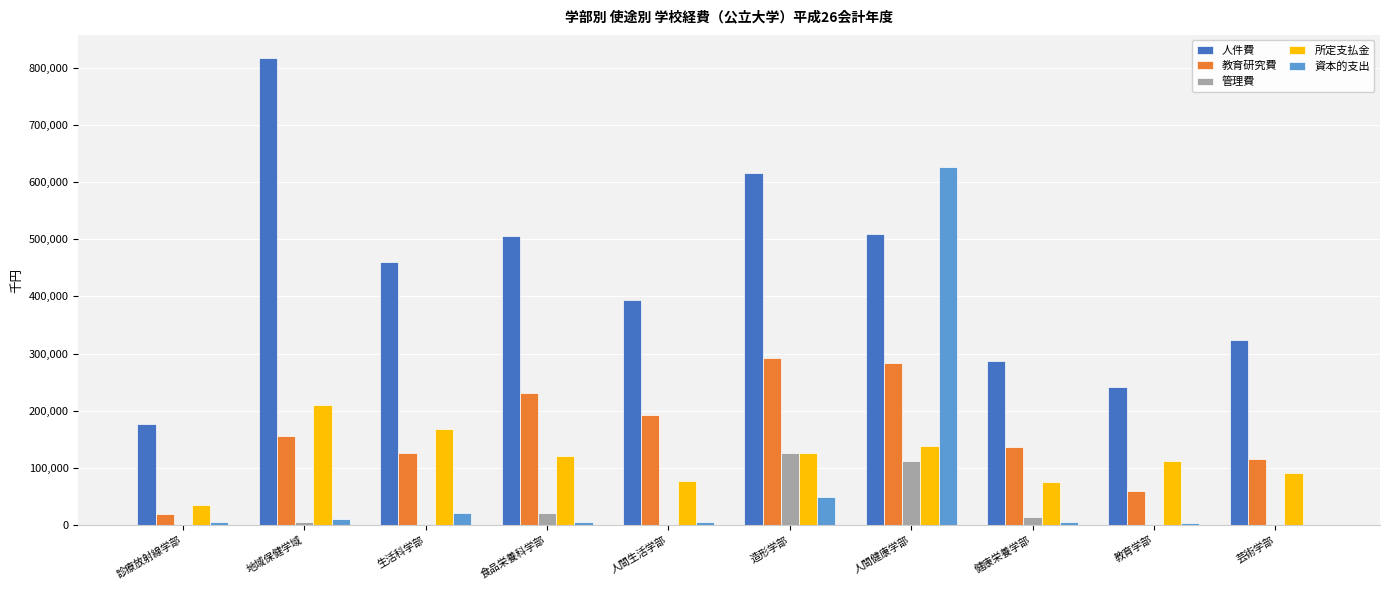

The 教育研究費 series shows 156058 at 地域保健学域. True or false?

True